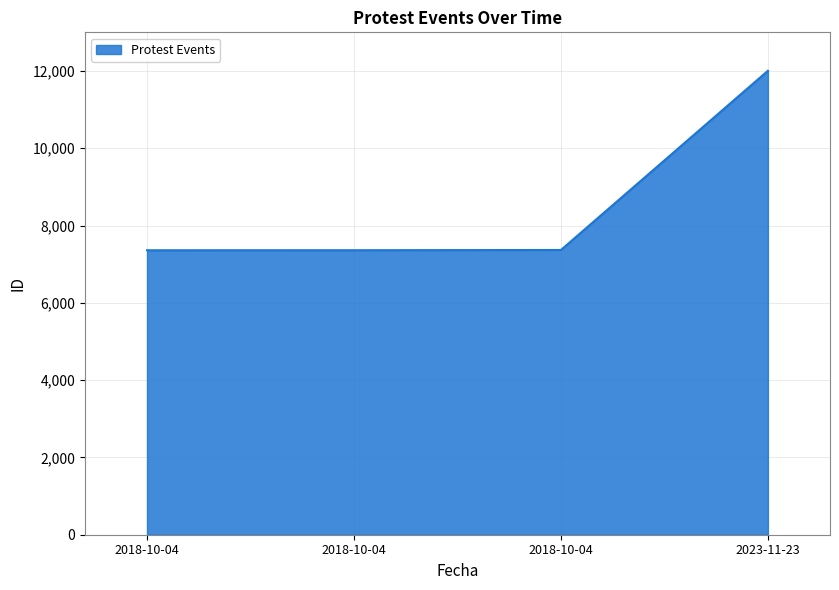

Does the chart display data point markers on the line(s)?

No